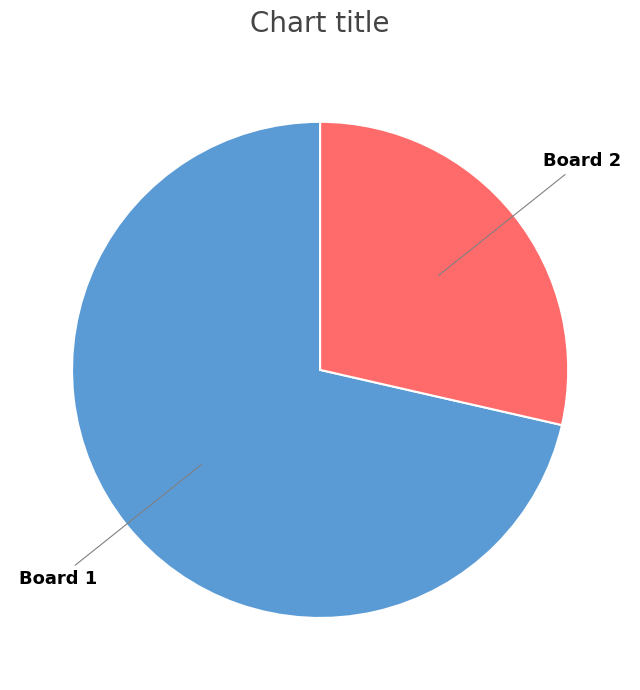

Which category has the biggest portion of the pie?

Board 1